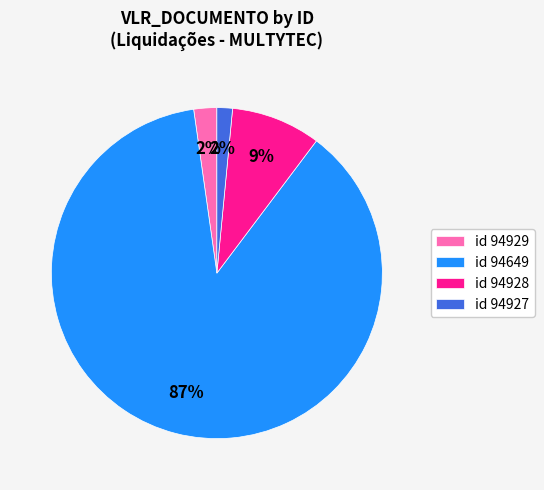

Count the number of slices in the pie.

4